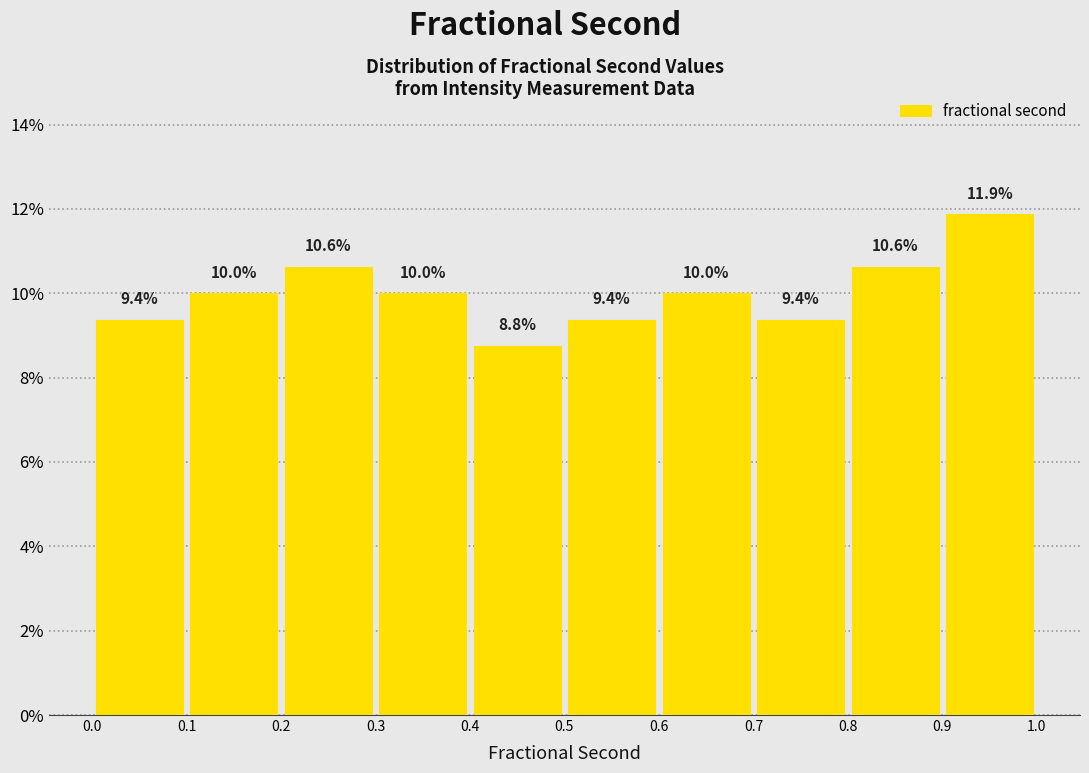

Reading left to right, list every bar in this chart as the range it spans on the x-axis followed by its height.

0.0 to 0.1: 9.4
0.1 to 0.2: 10.0
0.2 to 0.3: 10.6
0.3 to 0.4: 10.0
0.4 to 0.5: 8.8
0.5 to 0.6: 9.4
0.6 to 0.7: 10.0
0.7 to 0.8: 9.4
0.8 to 0.9: 10.6
0.9 to 1.0: 11.9